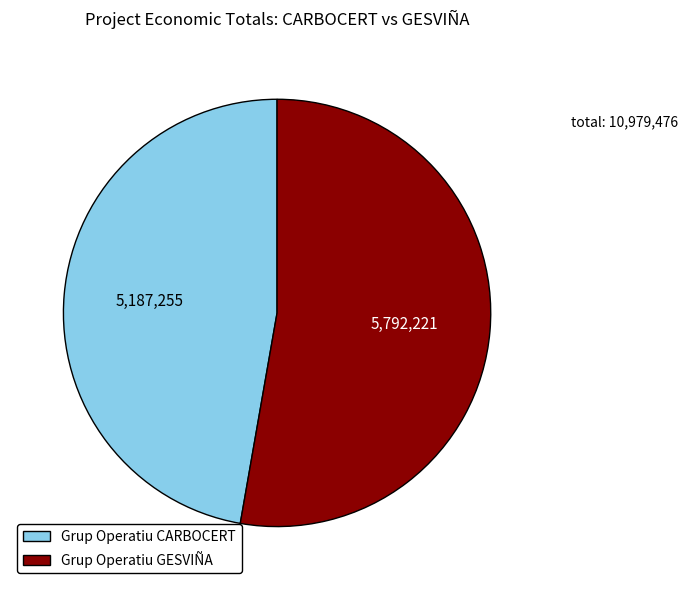

Which category has the smallest portion of the pie?

Grup Operatiu CARBOCERT